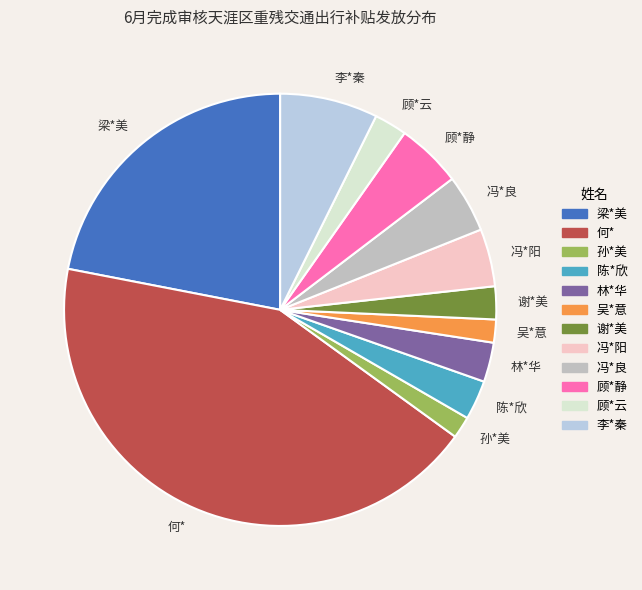

Approximately how many times larger is the value at 谢*美 compared to 冯*良?

0.6